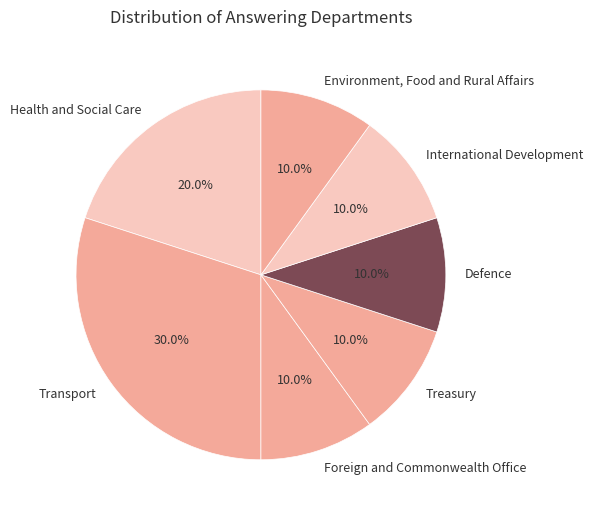

True or false: Treasury accounts for 10% of the total.

True